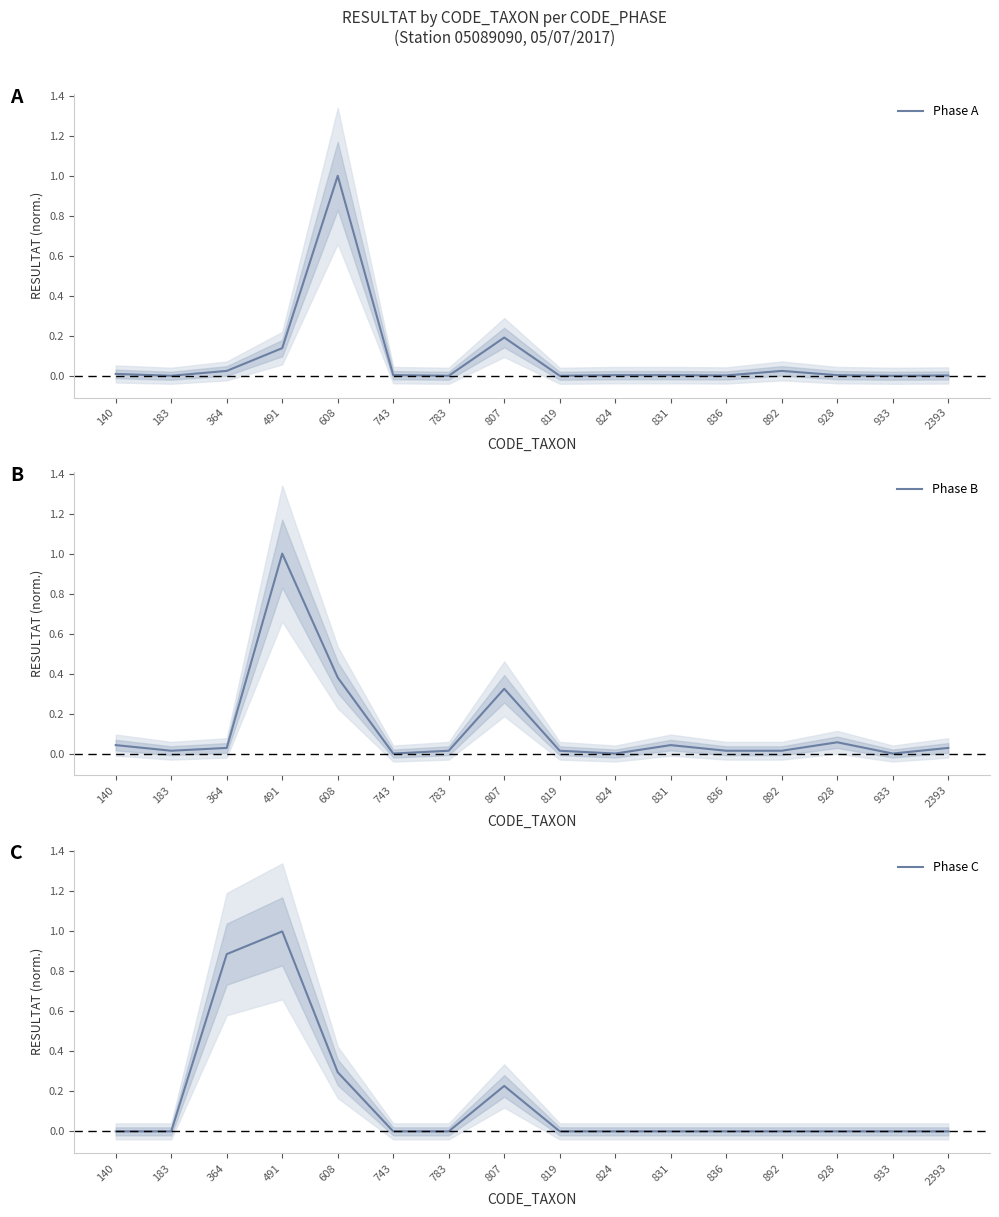

What is the difference between the maximum and minimum values in the Phase C series?

1.0